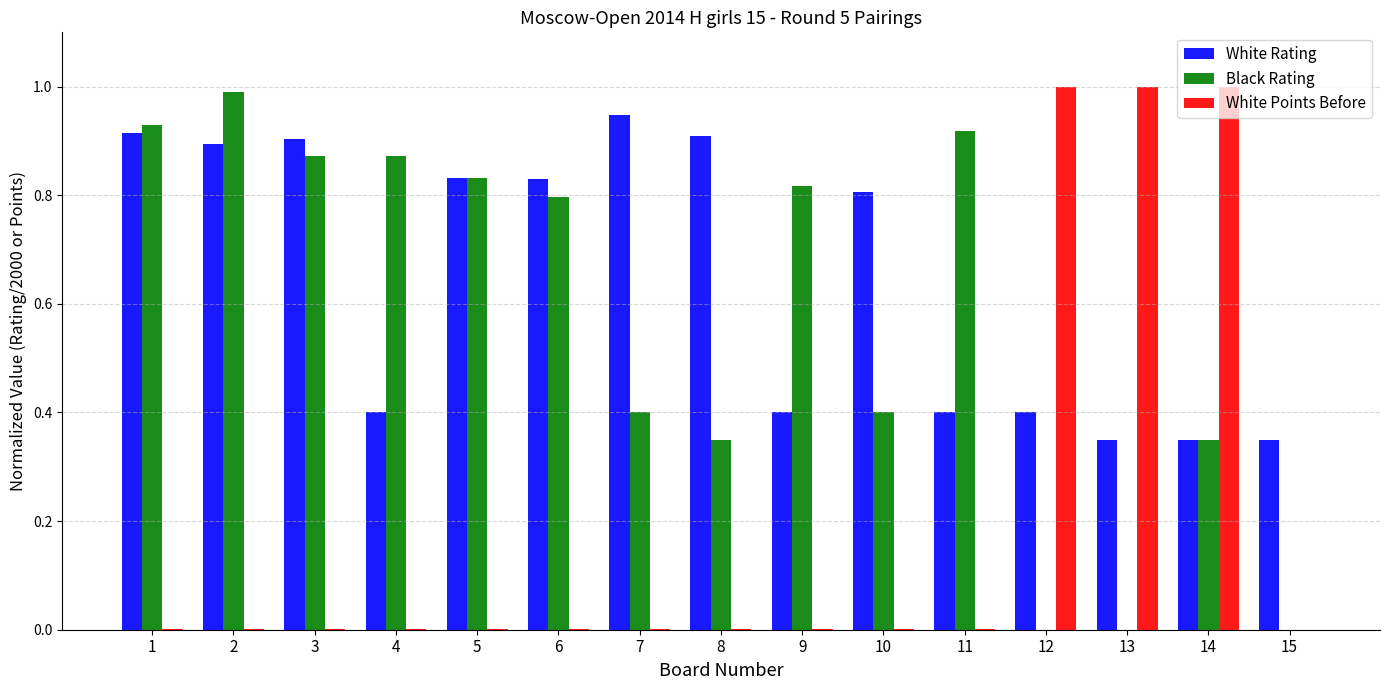

Which series changed the most between 2 and 14?

White Points Before